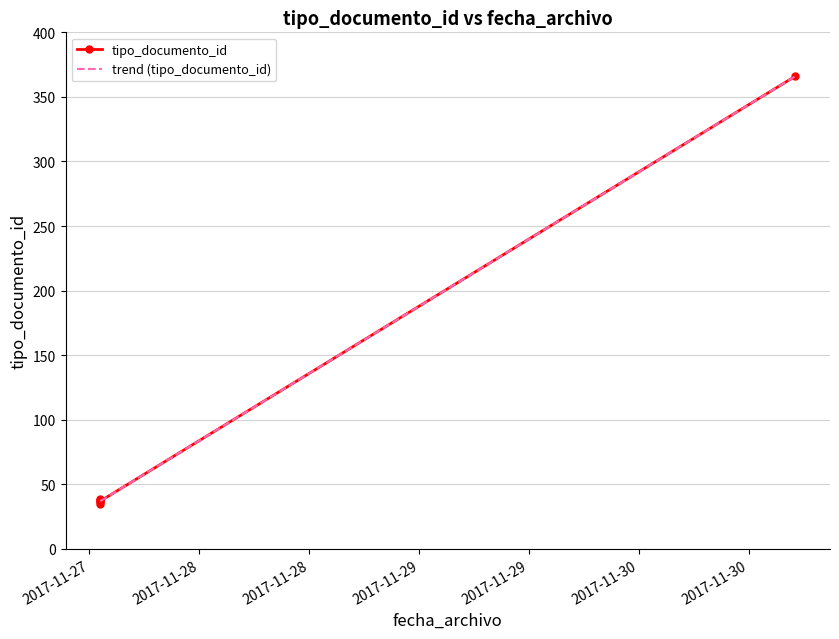

List the labels in order of value, largest first.

2017-11-30 17:02:47, 2017-11-27 13:10:41, 2017-11-27 13:10:41, 2017-11-27 13:10:41, 2017-11-27 13:10:41, 2017-11-27 13:10:41